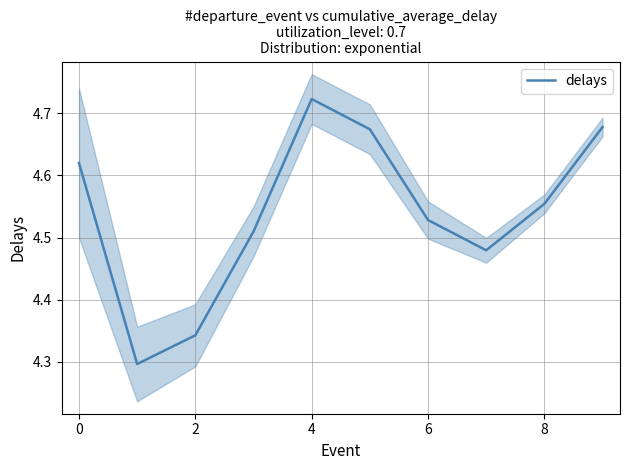

Which category has the highest value in the delays series?

4